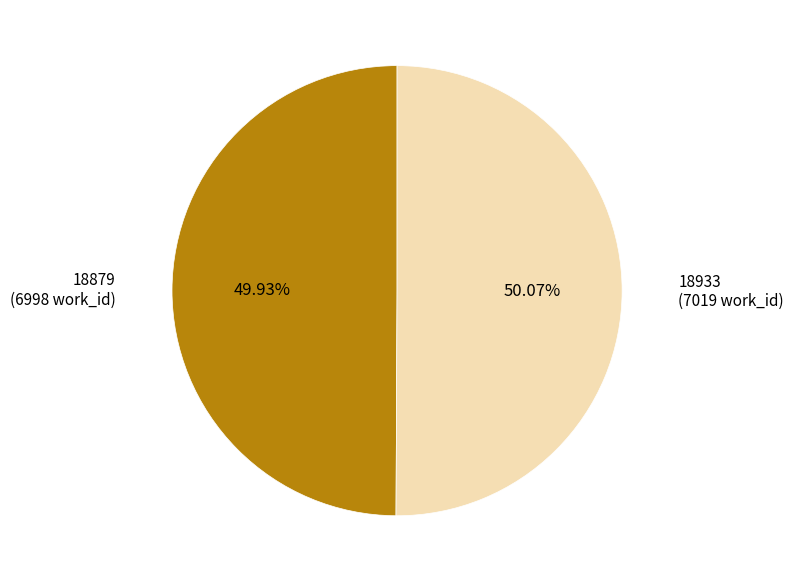

Approximately how many times larger is the value at 18933 compared to 18879?

1.0